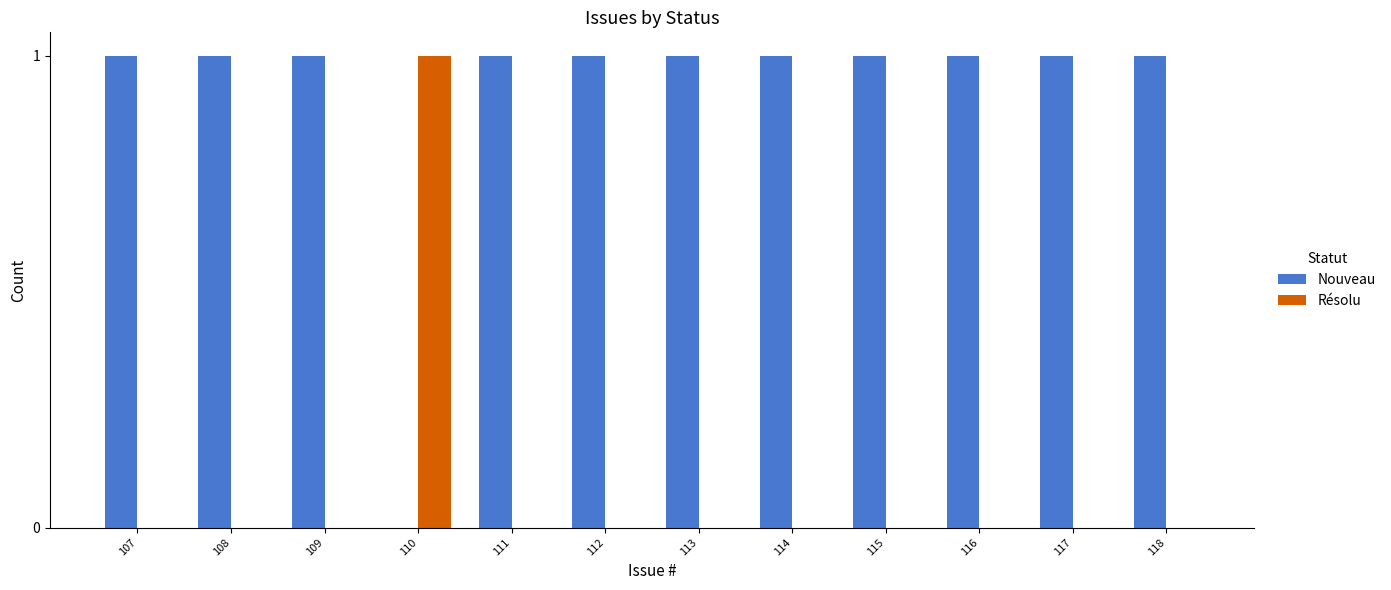

Reading left to right, list all the values displayed in this chart.

Nouveau: 107=1	108=1	109=1	110=0	111=1	112=1	113=1	114=1	115=1	116=1	117=1	118=1
Résolu: 107=0	108=0	109=0	110=1	111=0	112=0	113=0	114=0	115=0	116=0	117=0	118=0